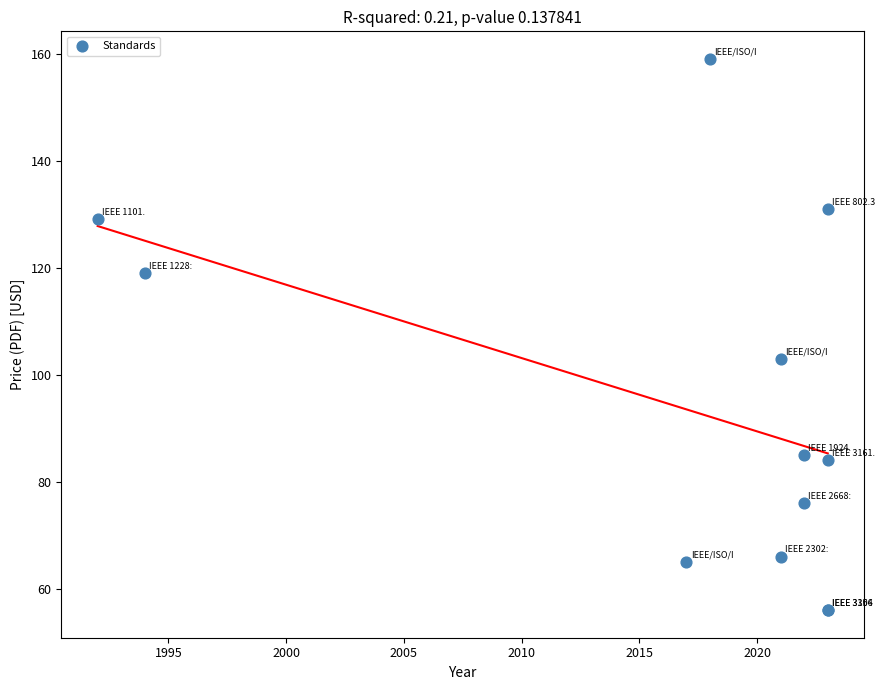

What Y value in the scatter plot is closest to 107?

103